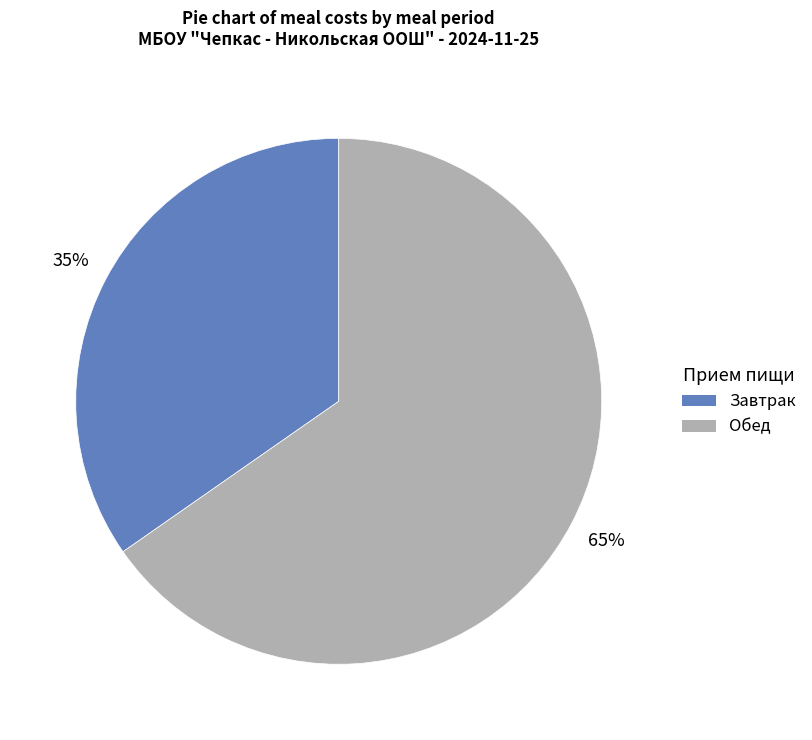

How many slices are in this pie chart?

2